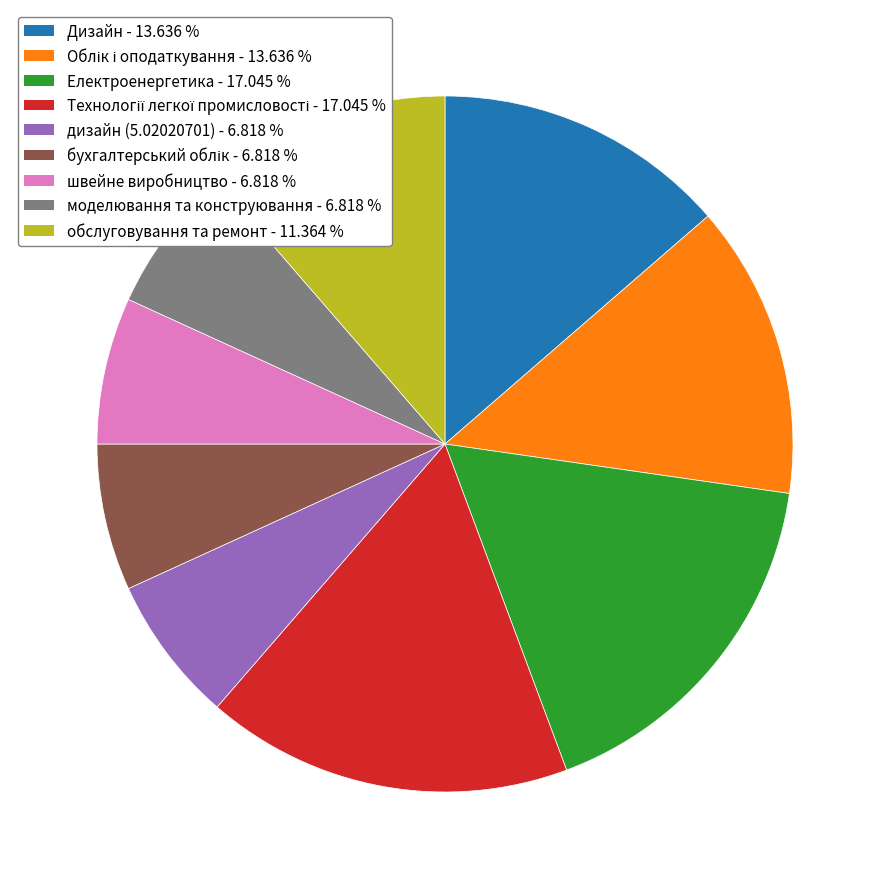

Does дизайн (5.02020701) represent more than half of the total?

No